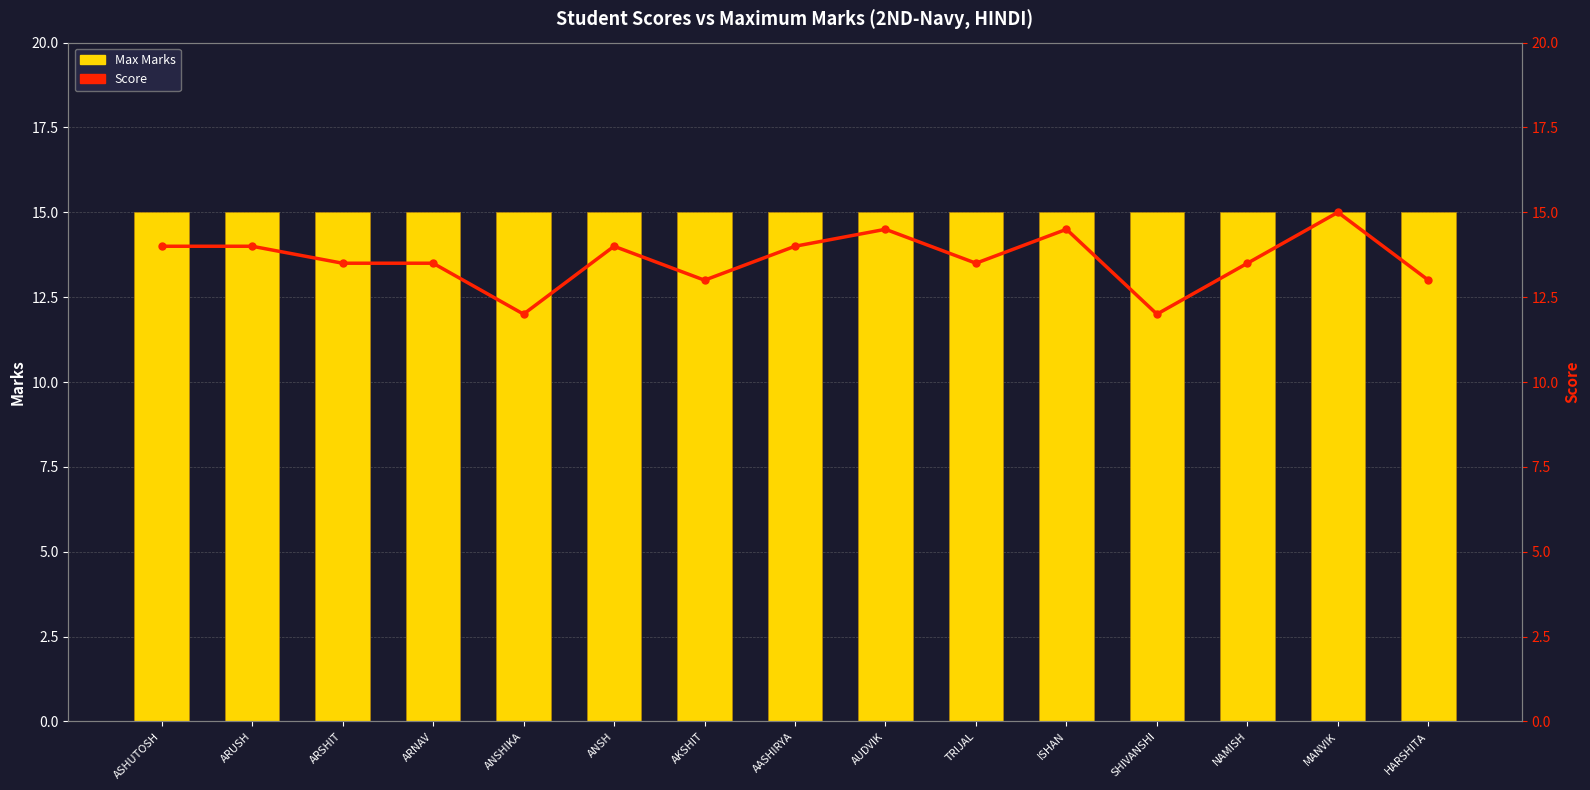

What are all the series names shown in the legend?

Max Marks, Score